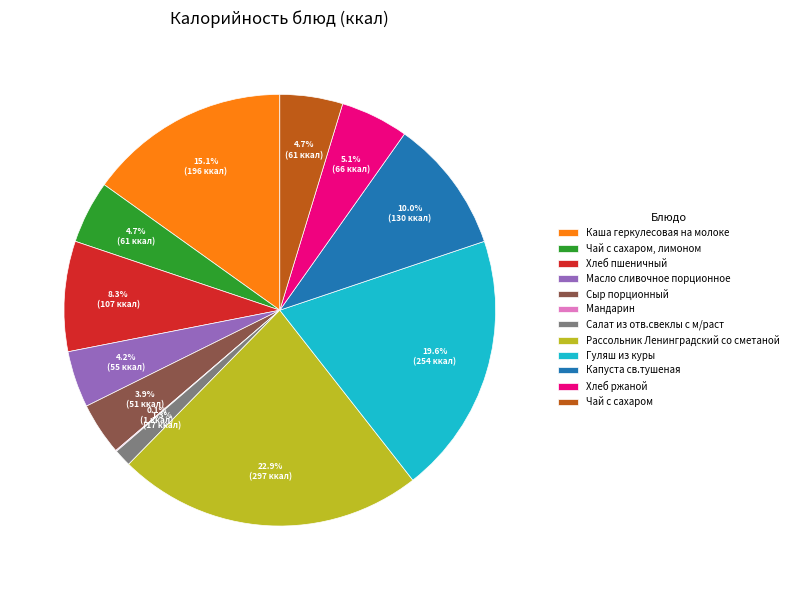

What percentage is NOT represented by Сыр порционный?

96.1%